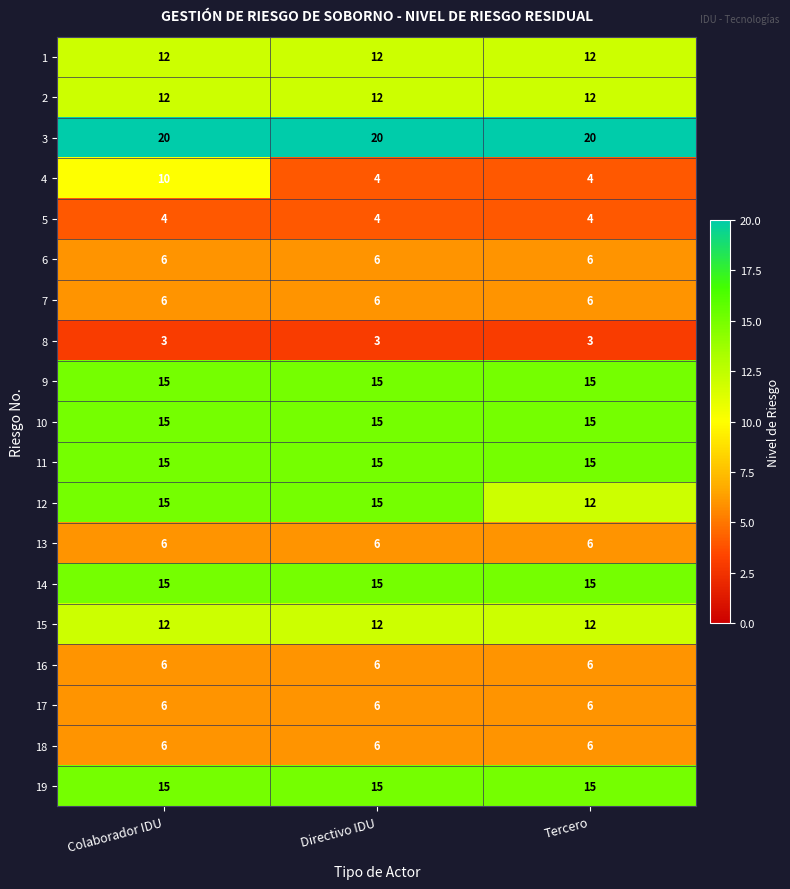

True or false: 16 has a value of 6 at Directivo IDU.

True